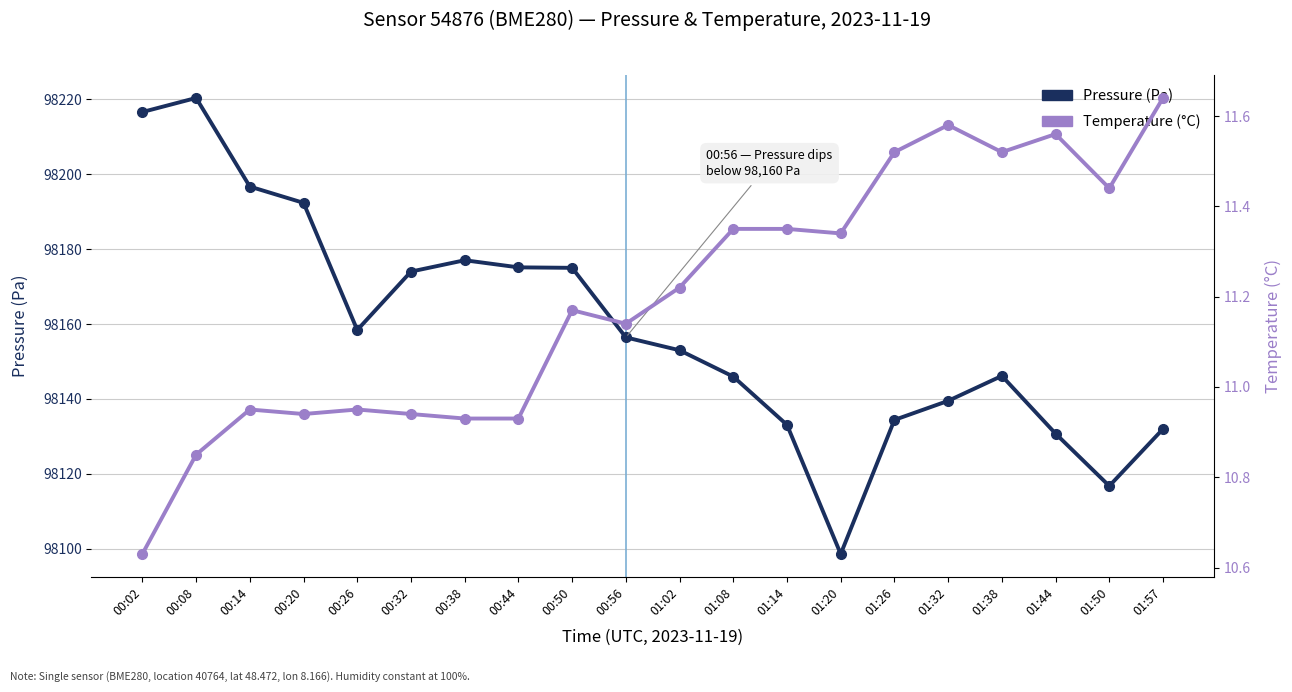

Which series has the largest total across all categories?

Pressure (Pa)